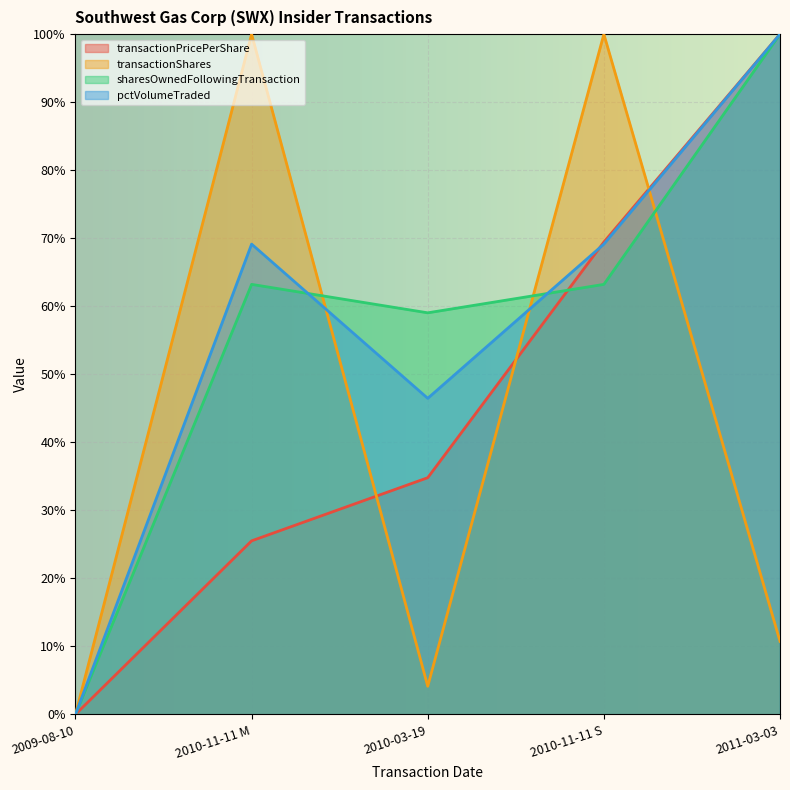

Which series changed the most between 2010-11-11 S and 2011-03-03?

transactionShares